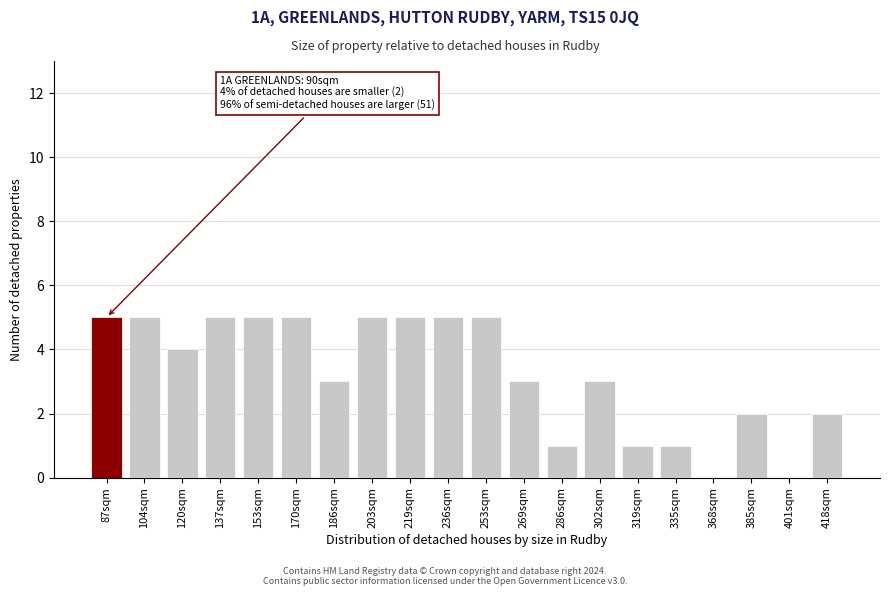

Reading left to right, transcribe all the data shown in this chart.

87sqm=5	104sqm=5	120sqm=4	137sqm=5	153sqm=5	170sqm=5	186sqm=3	203sqm=5	219sqm=5	236sqm=5	253sqm=5	269sqm=3	286sqm=1	302sqm=3	319sqm=1	335sqm=1	368sqm=0	385sqm=2	401sqm=0	418sqm=2